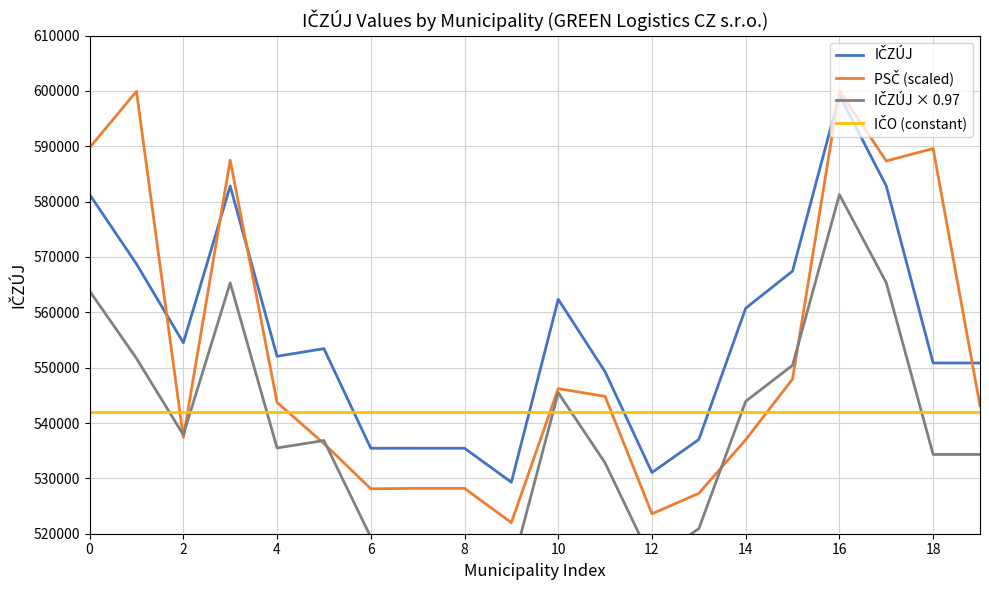

Which has a higher value, 17 or 15?

17